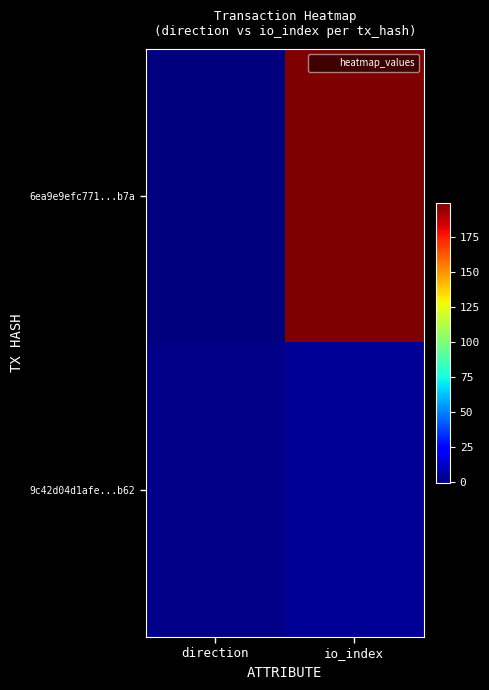

What is the maximum value shown in the chart?

199